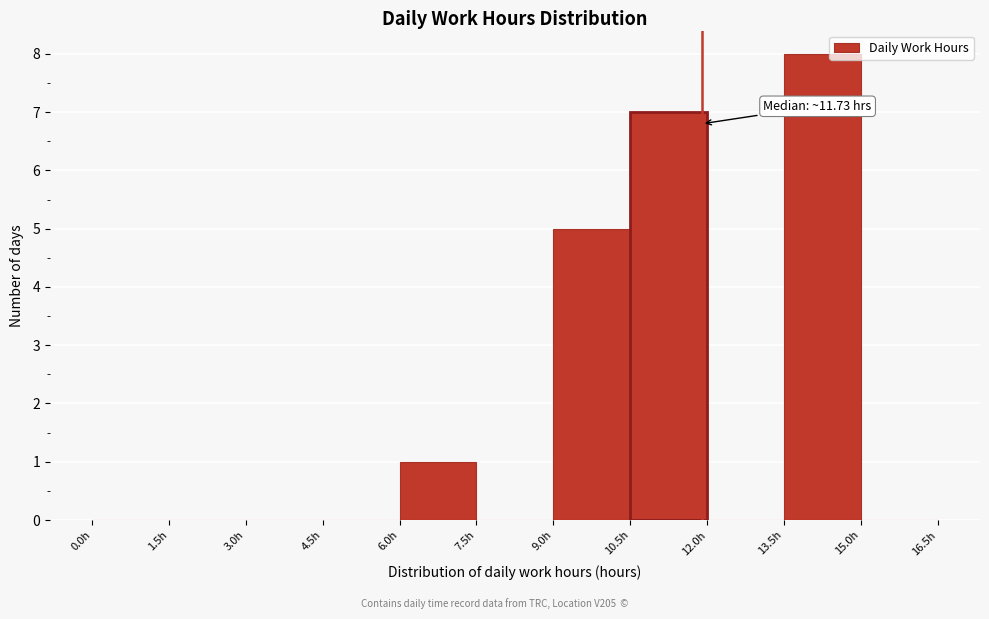

Over which range of the x-axis is the bar tallest?

13.5 to 15.0